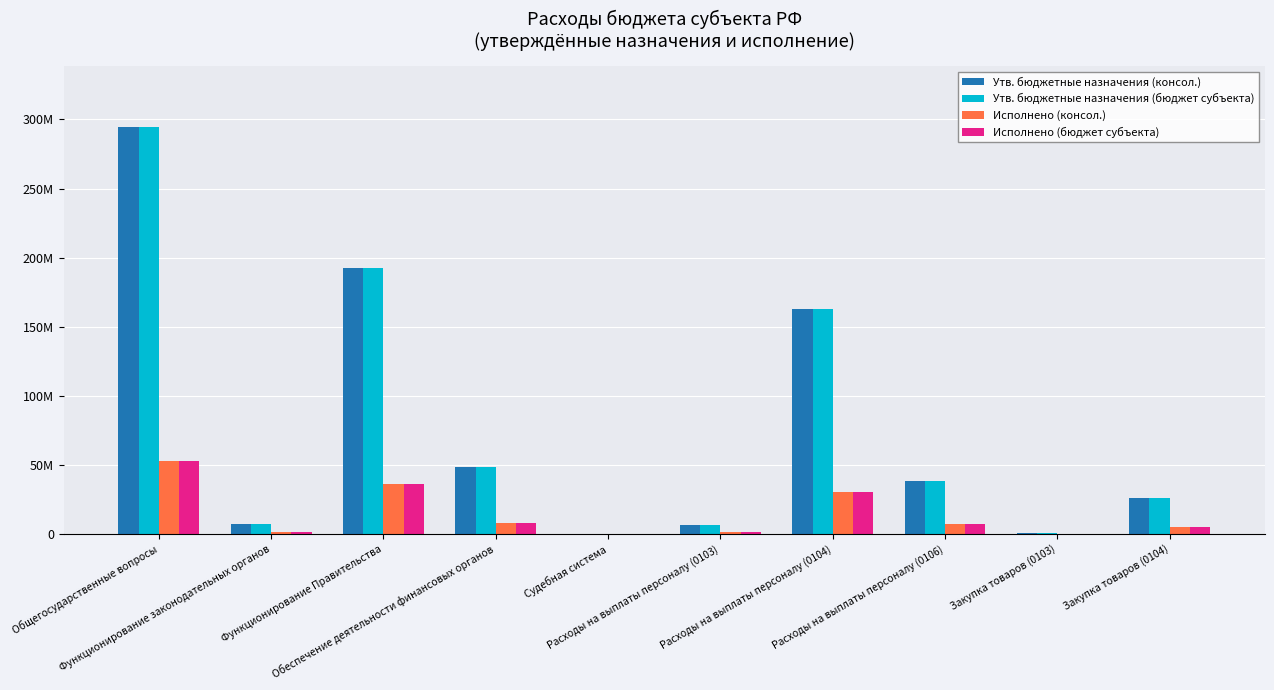

At which label does Утв. бюджетные назначения (консол.) first exceed 38341000?

Общегосударственные вопросы